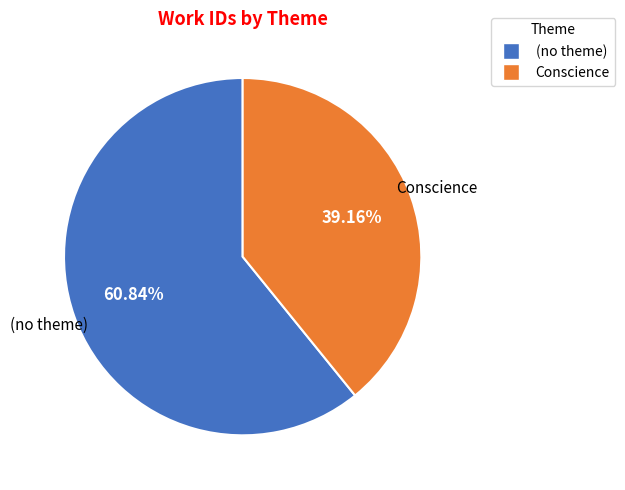

To the nearest percent, what is the average slice percentage?

50%